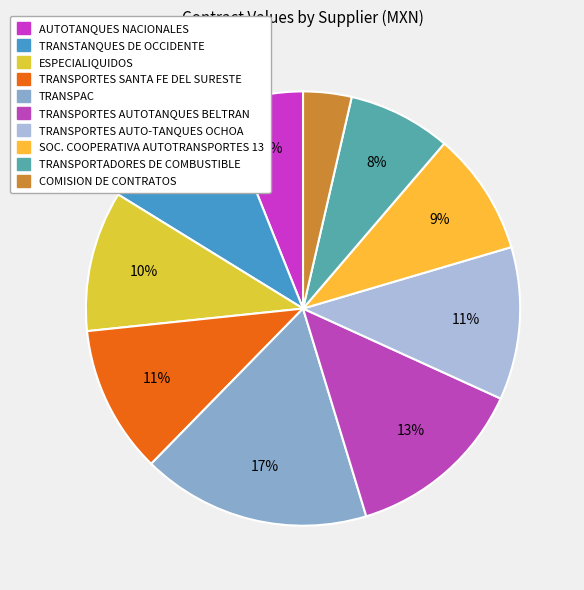

What is the largest slice in the pie chart?

TRANSPAC